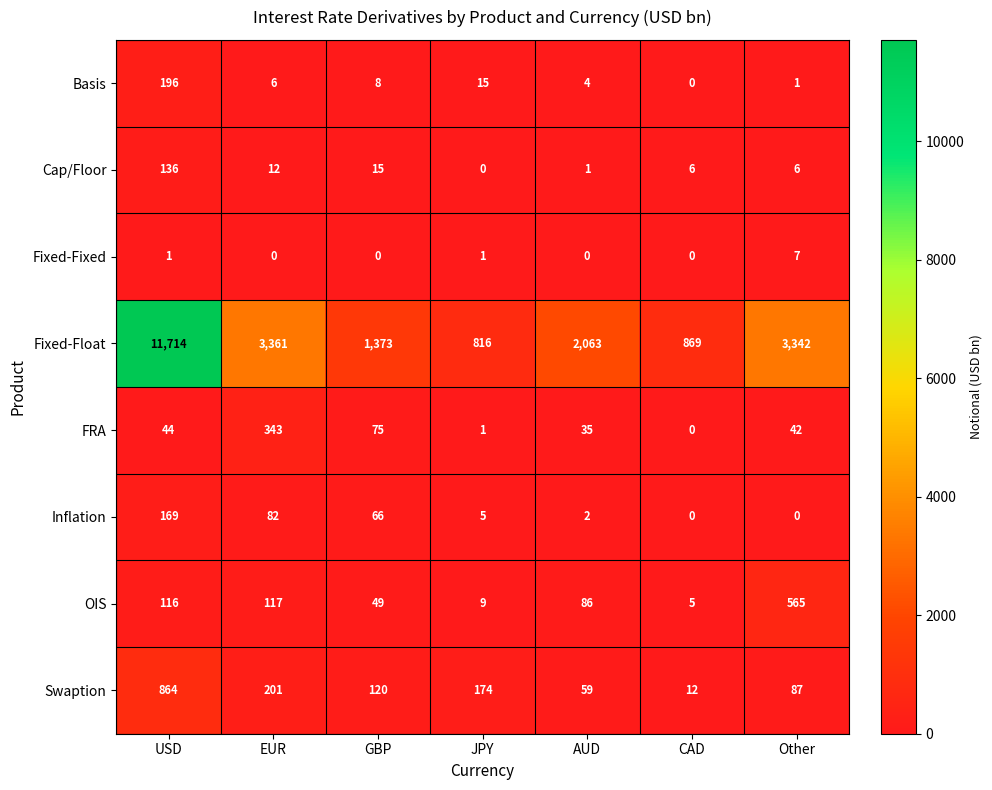

The value of OIS at GBP is 23. True or false?

False